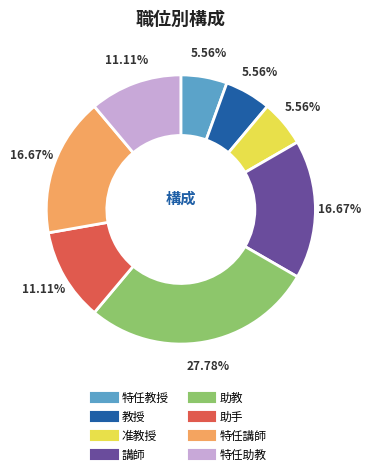

Does 准教授 represent more than half of the total?

No